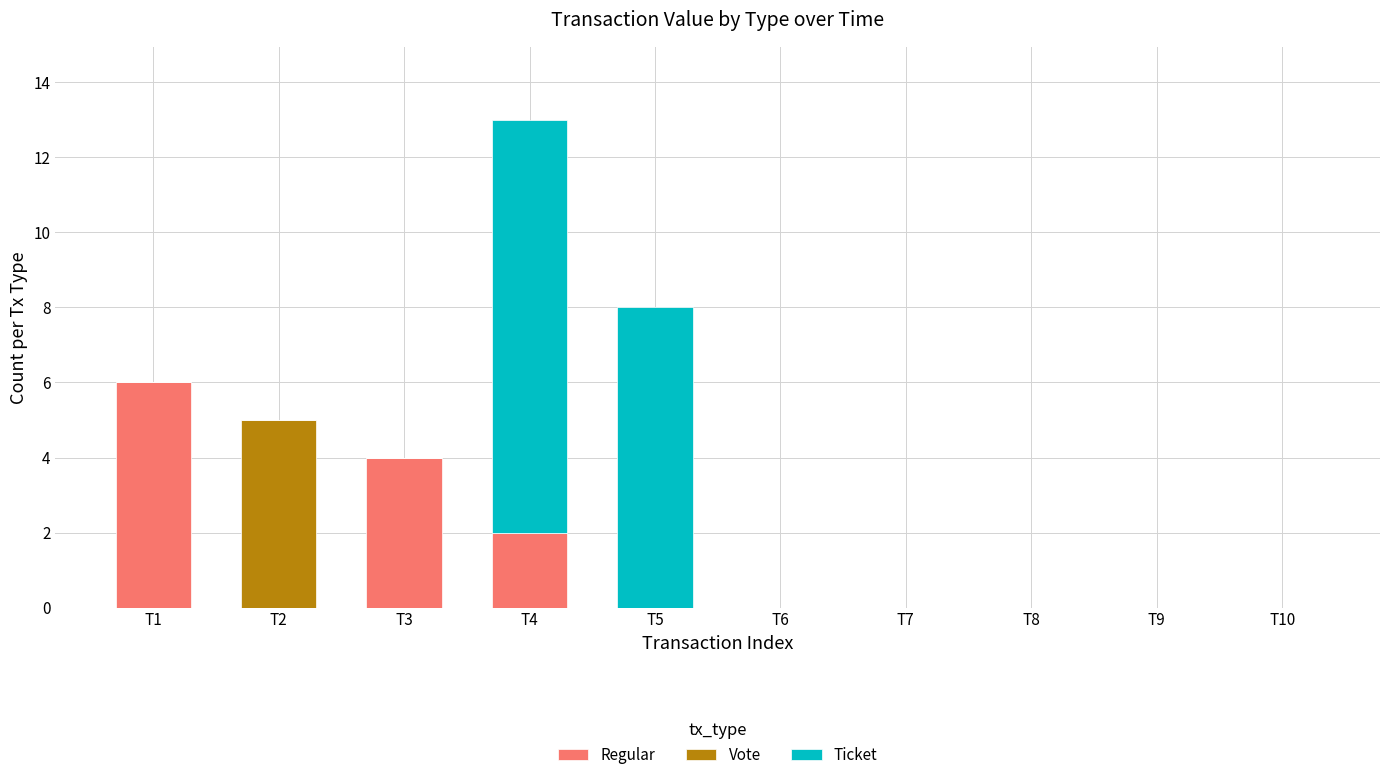

The value of Regular at T4 is 3. True or false?

False